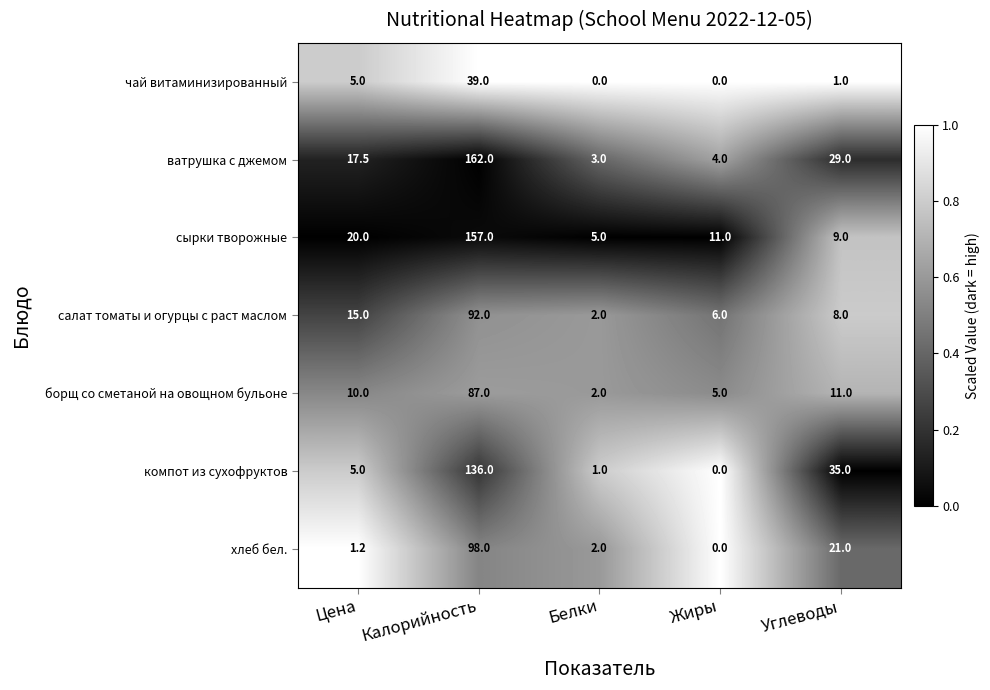

Rank the series at Углеводы from lowest to highest value.

чай витаминизированный, салат томаты и огурцы с раст маслом, сырки творожные, борщ со сметаной на овощном бульоне, хлеб бел., ватрушка с джемом, компот из сухофруктов